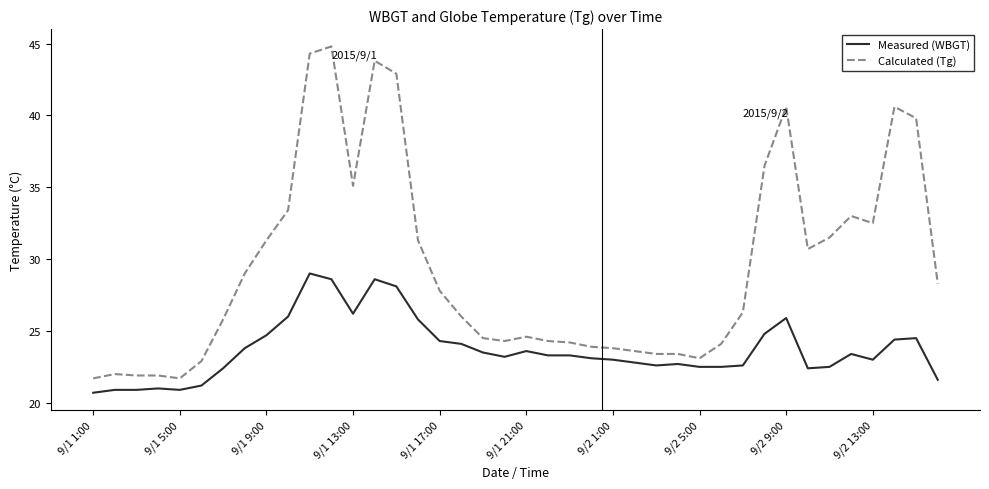

What is the minimum value shown in the chart?

20.7